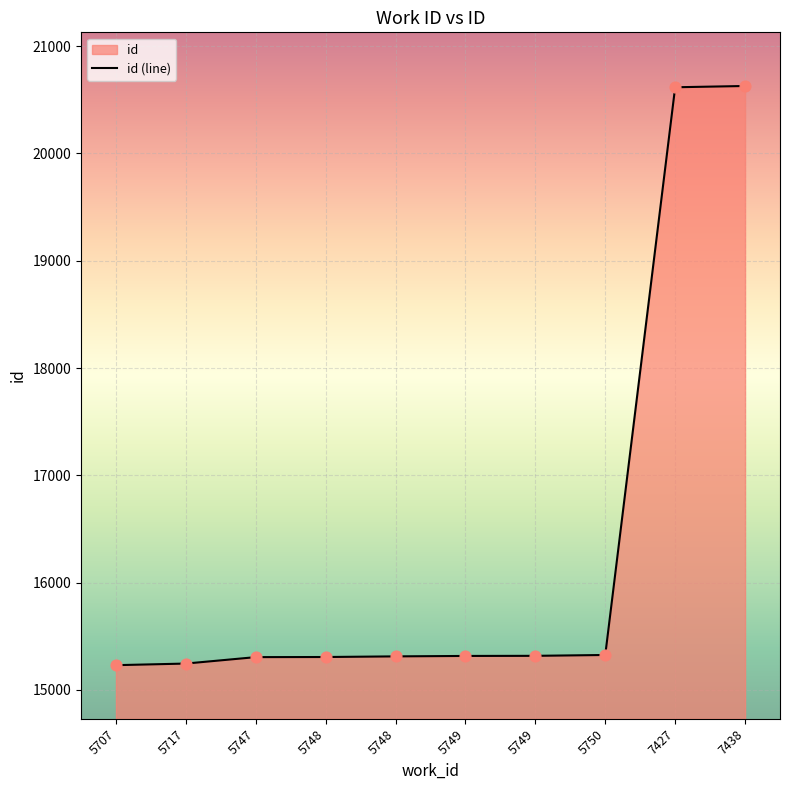

What is the ratio of the value at 5748 to the value at 5750?

1.0